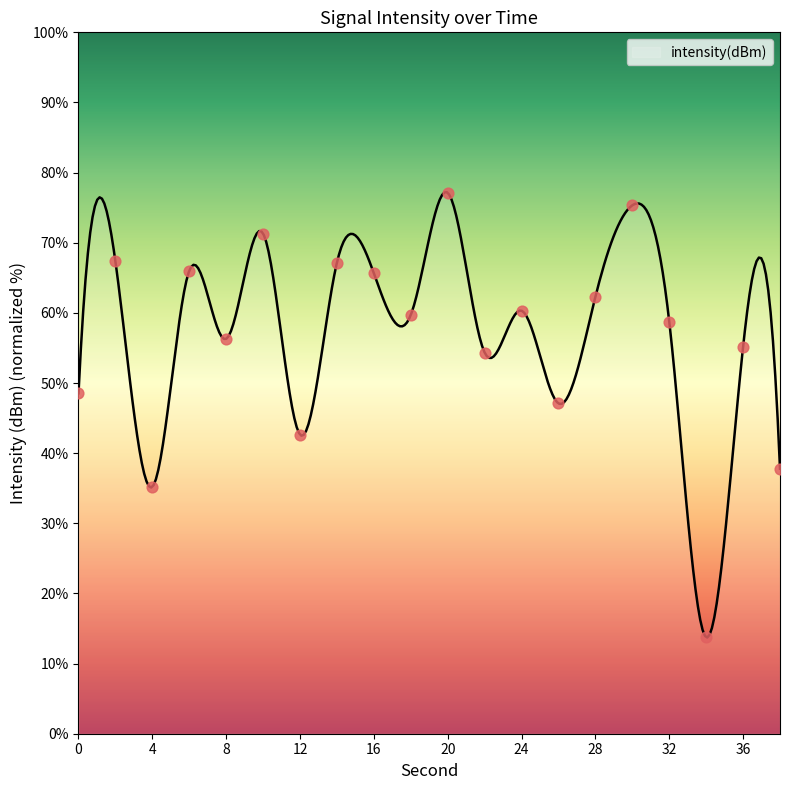

What is the change in value from 20 to 36?

-22.0